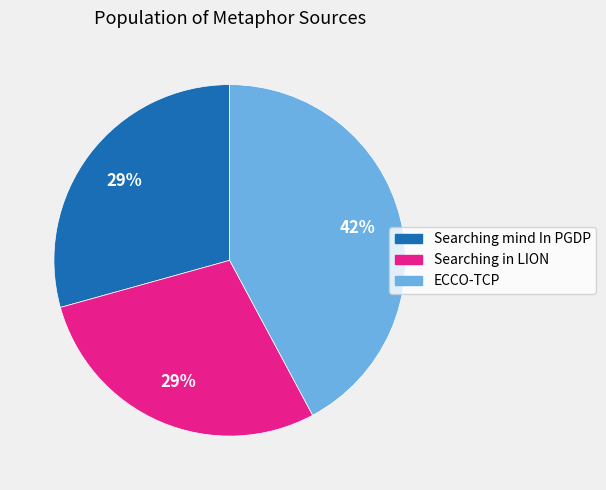

How many slices are in this pie chart?

3